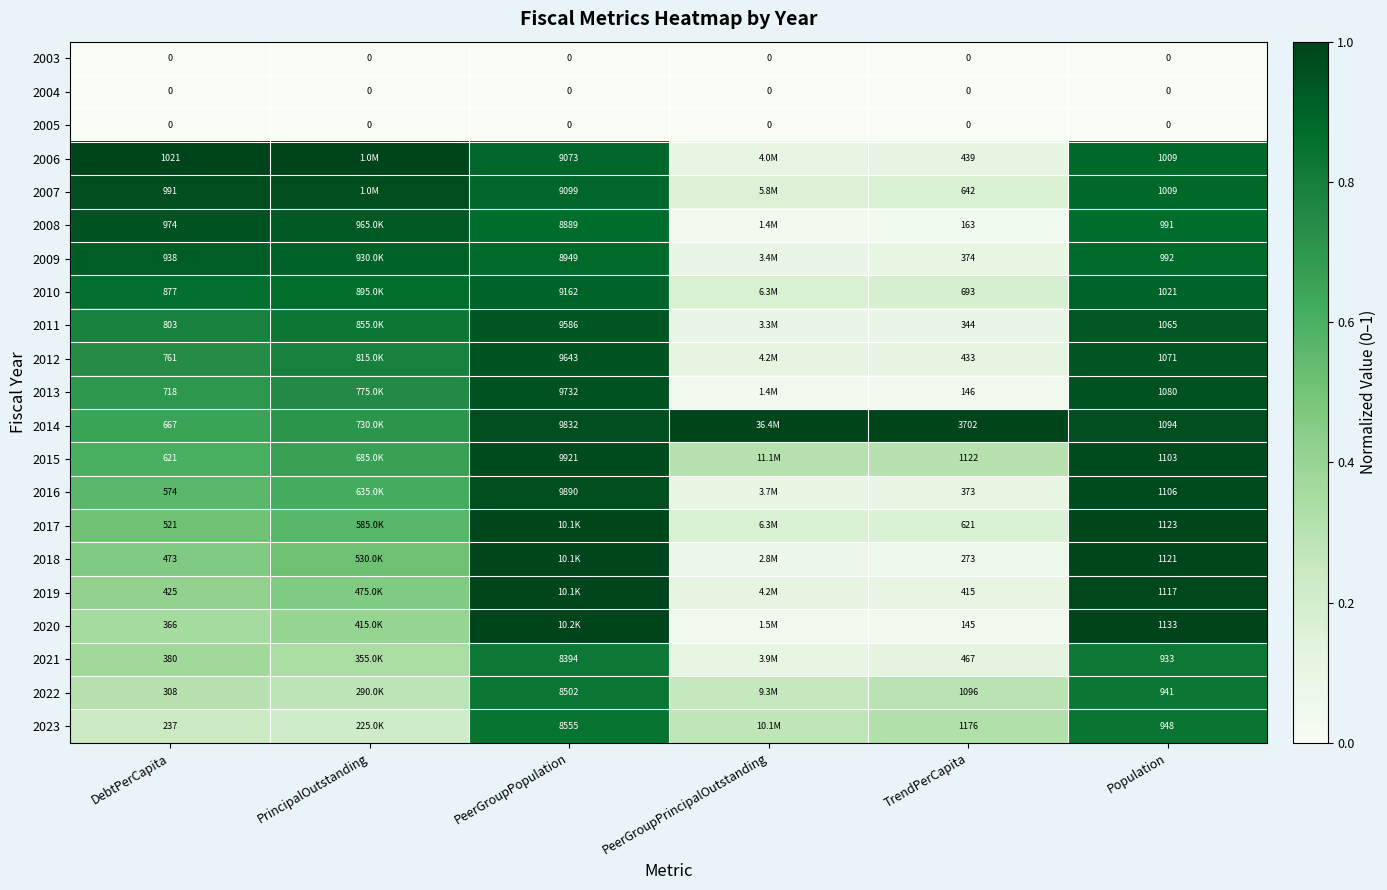

Is the value of 2023 at DebtPerCapita greater than the value of 2014 at DebtPerCapita?

No